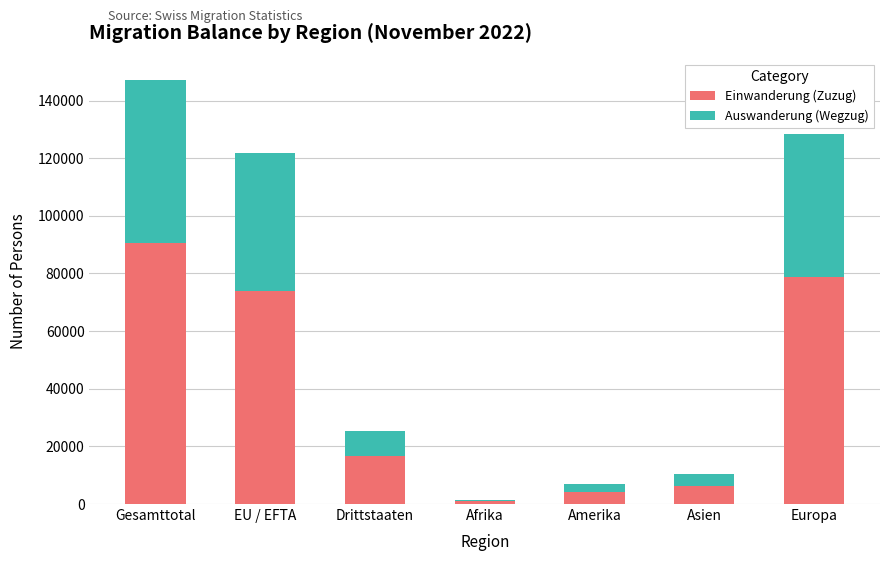

What are all the series names shown in the legend?

Einwanderung (Zuzug), Auswanderung (Wegzug)